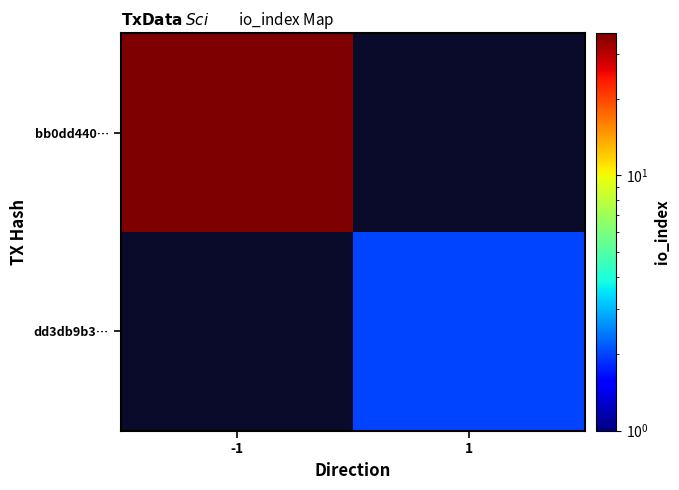

Which has a higher value, 1 or -1?

-1